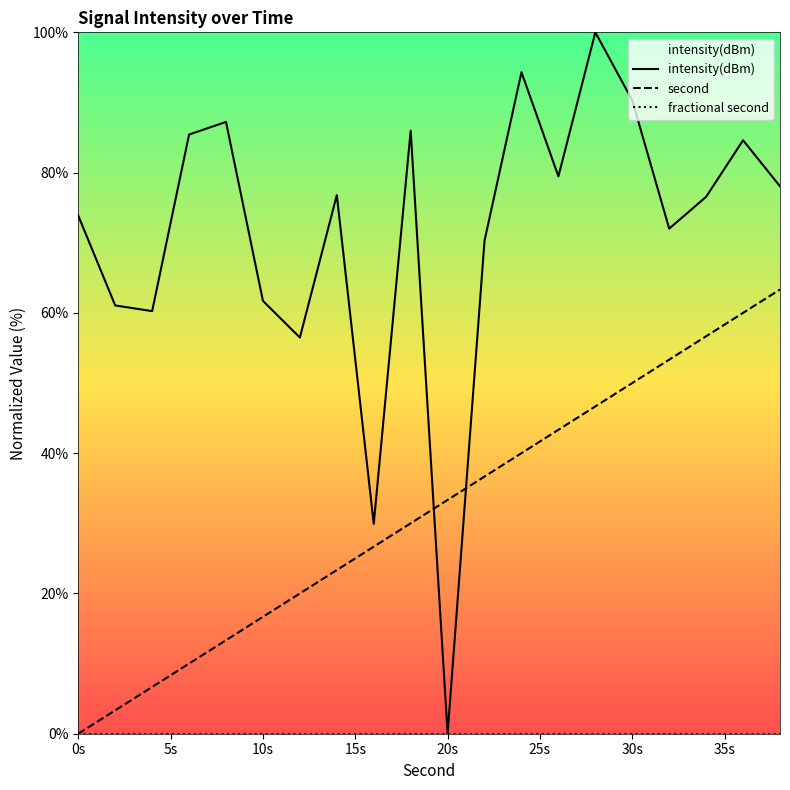

True or false: fractional second and intensity(dBm) cross at least once.

False